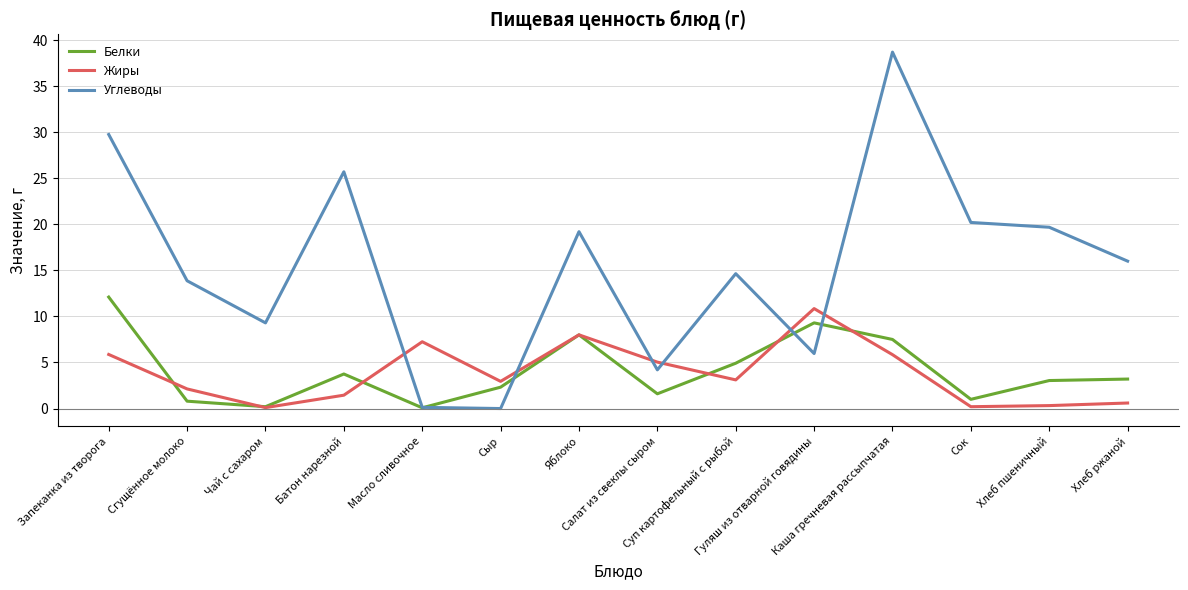

Does the chart display data point markers on the line(s)?

No